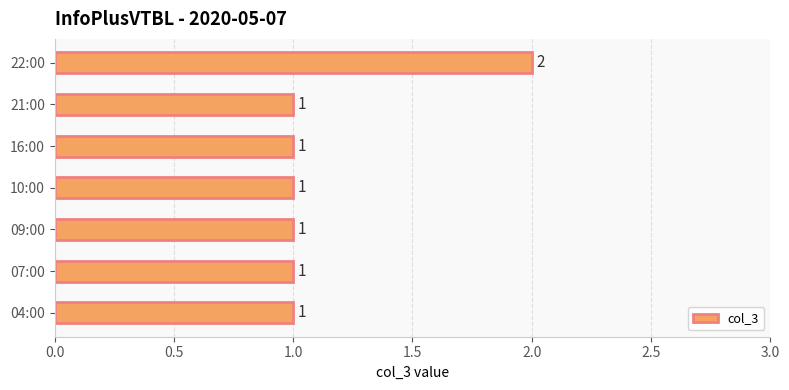

How many categories are shown in the chart?

7